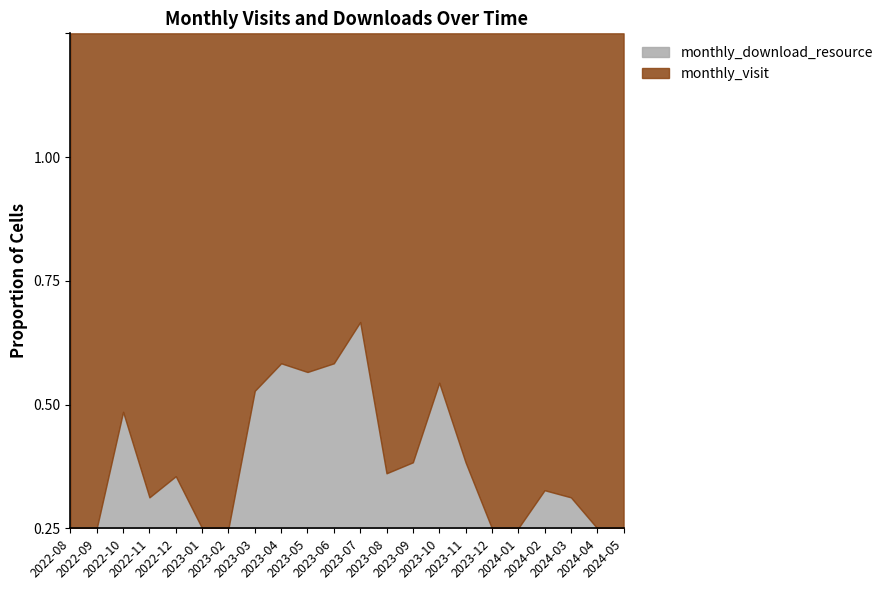

How many interior local valleys (lower than both neighbors) does the data have?

3